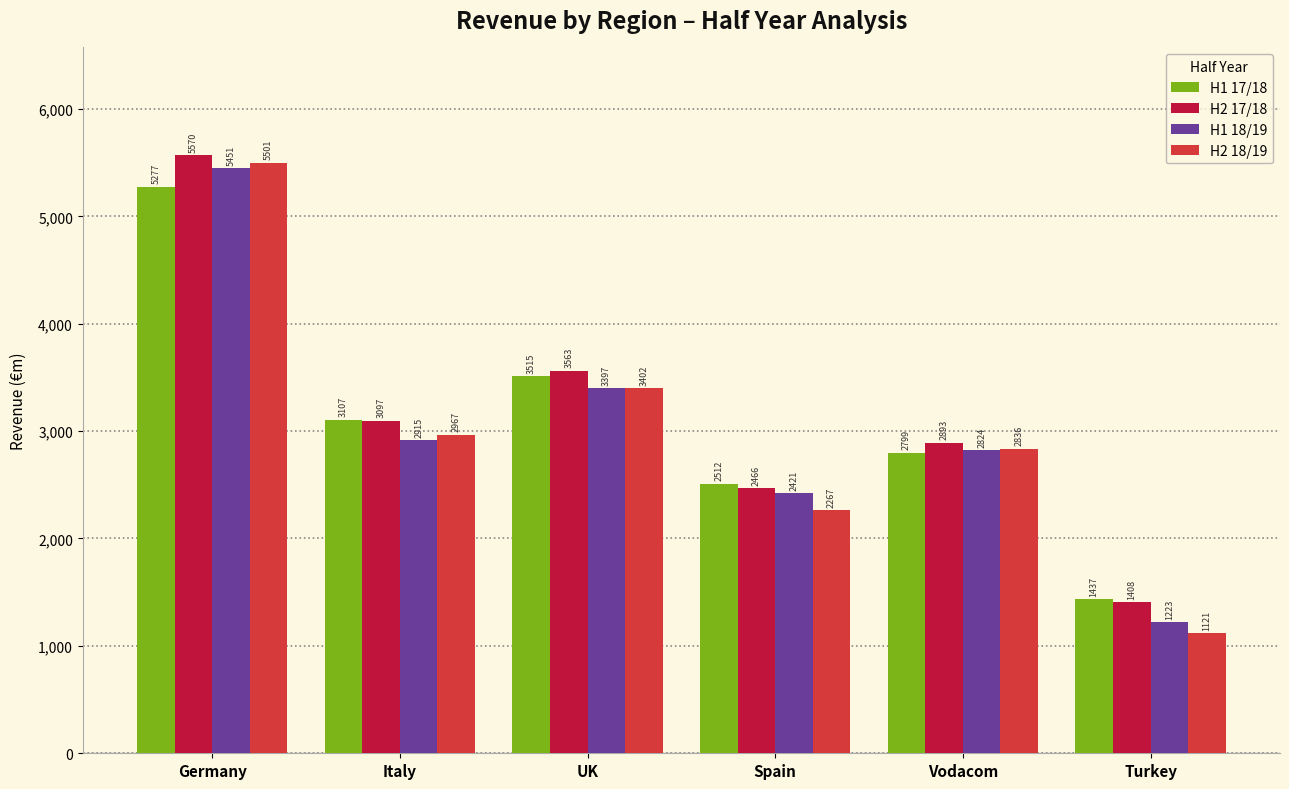

Rank the series by their maximum value, from highest to lowest.

H2 17/18, H2 18/19, H1 18/19, H1 17/18